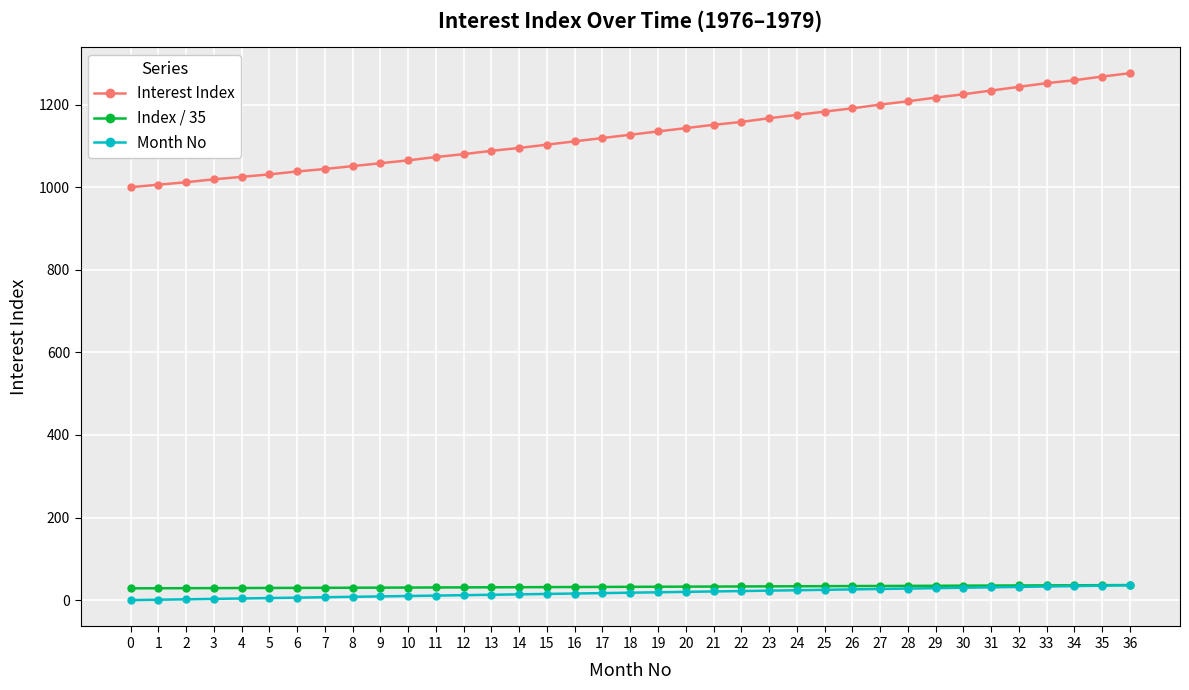

The value of Interest Index at 24 is 521.7. True or false?

False